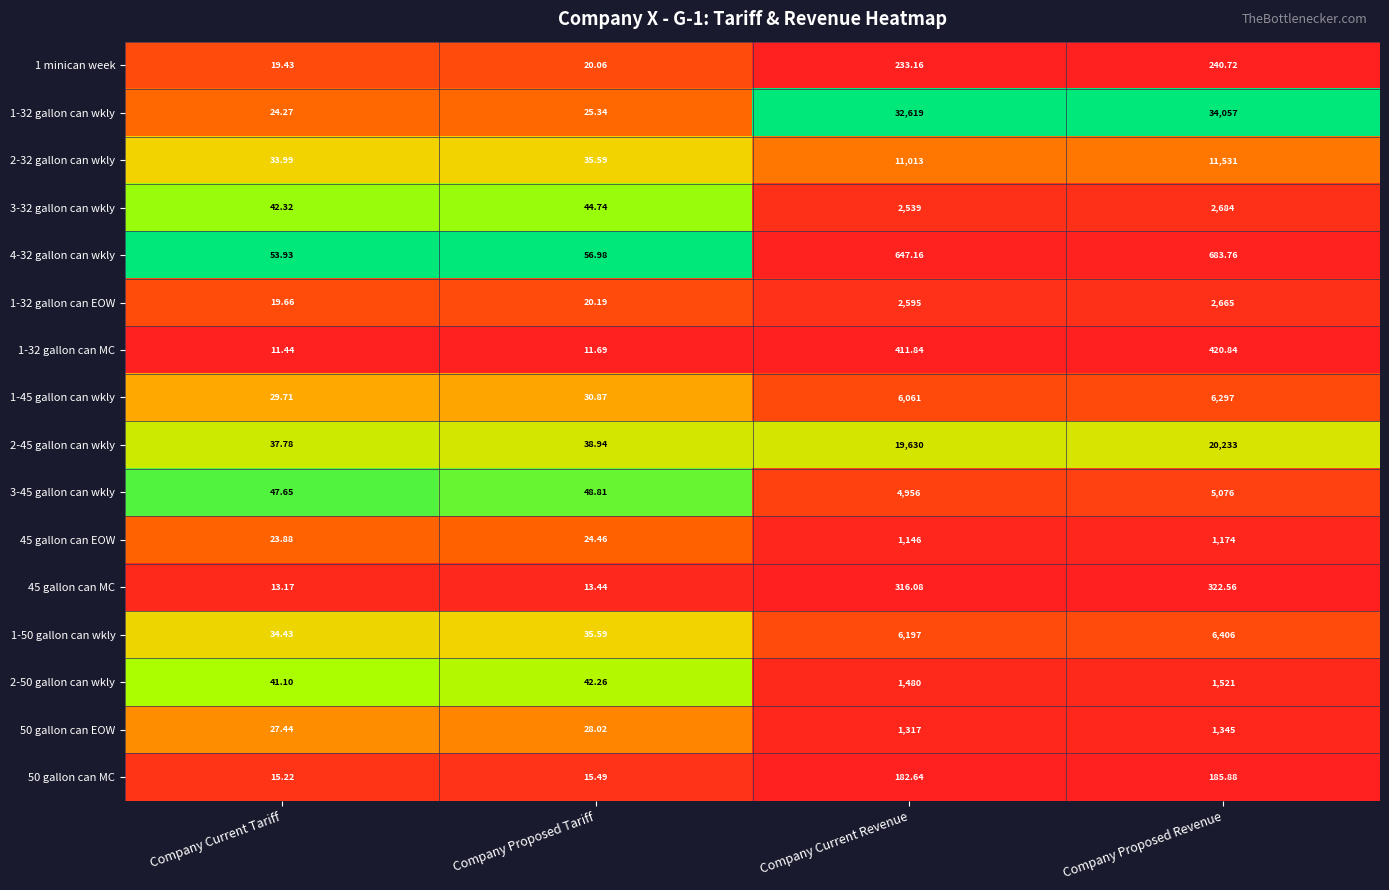

List the labels in order of 1-32 gallon can wkly value, largest first.

Company Proposed Revenue, Company Current Revenue, Company Proposed Tariff, Company Current Tariff